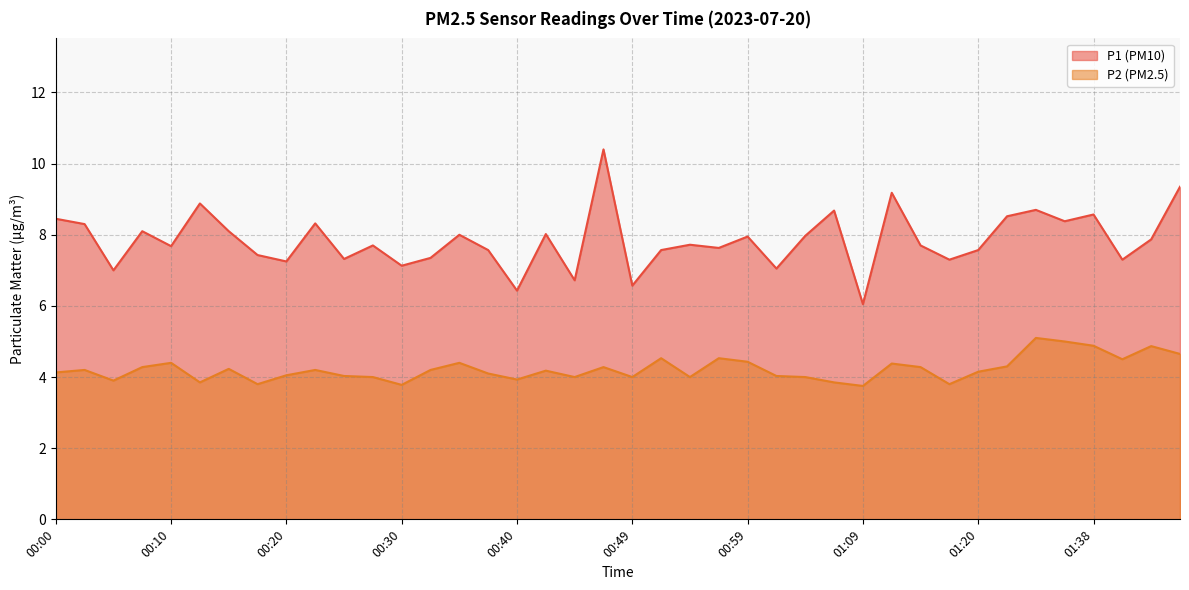

At 01:28, list the series in order from largest to smallest.

P1, P2